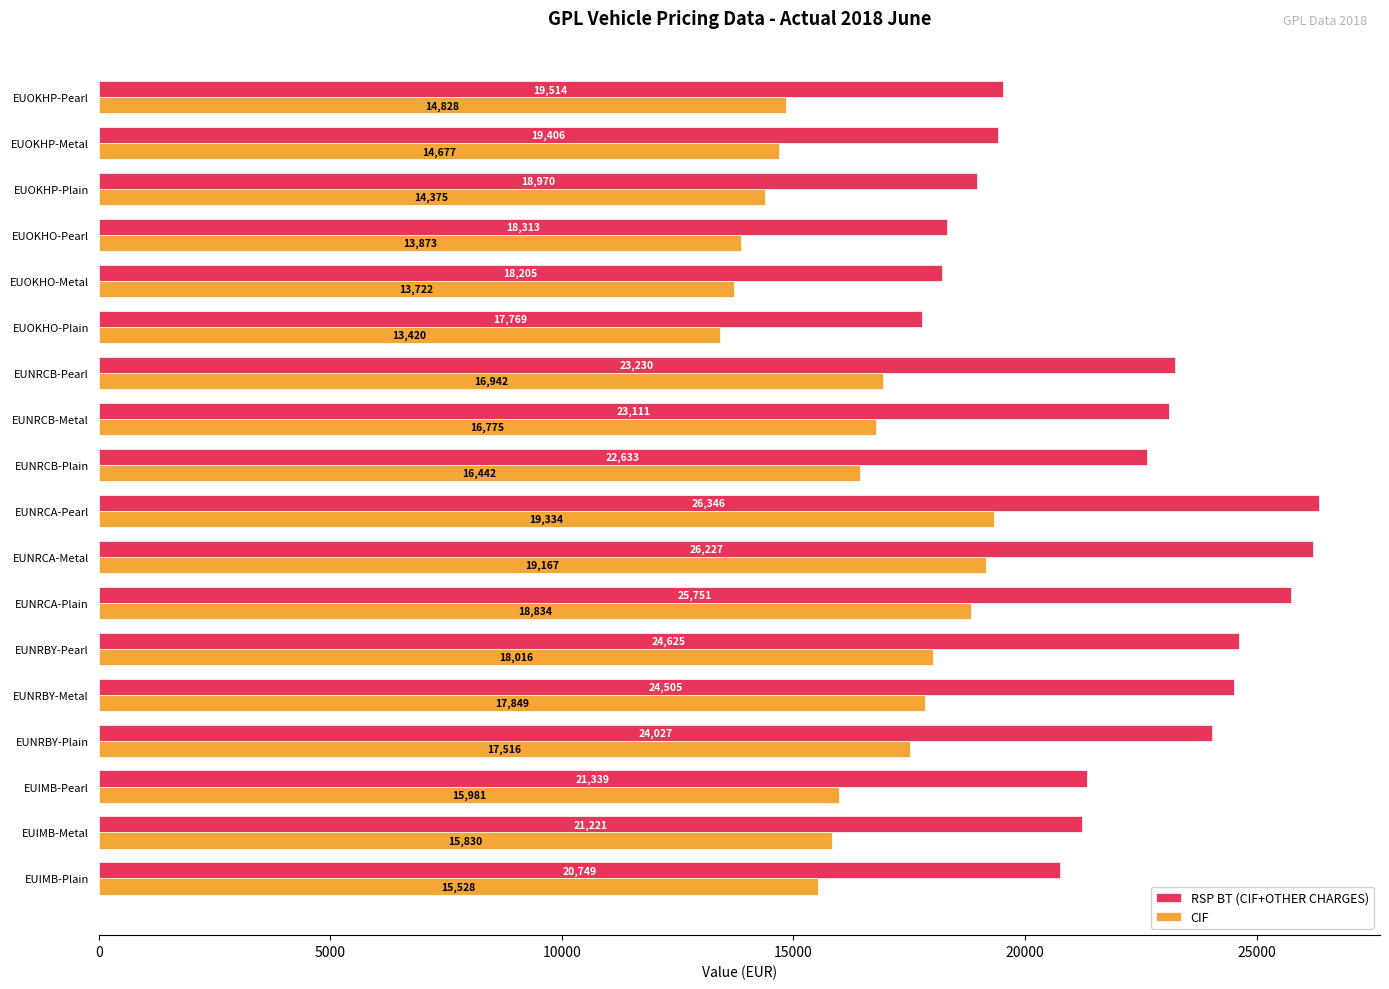

Rank the series by their maximum value, from highest to lowest.

RSP BT (CIF+OTHER CHARGES), CIF